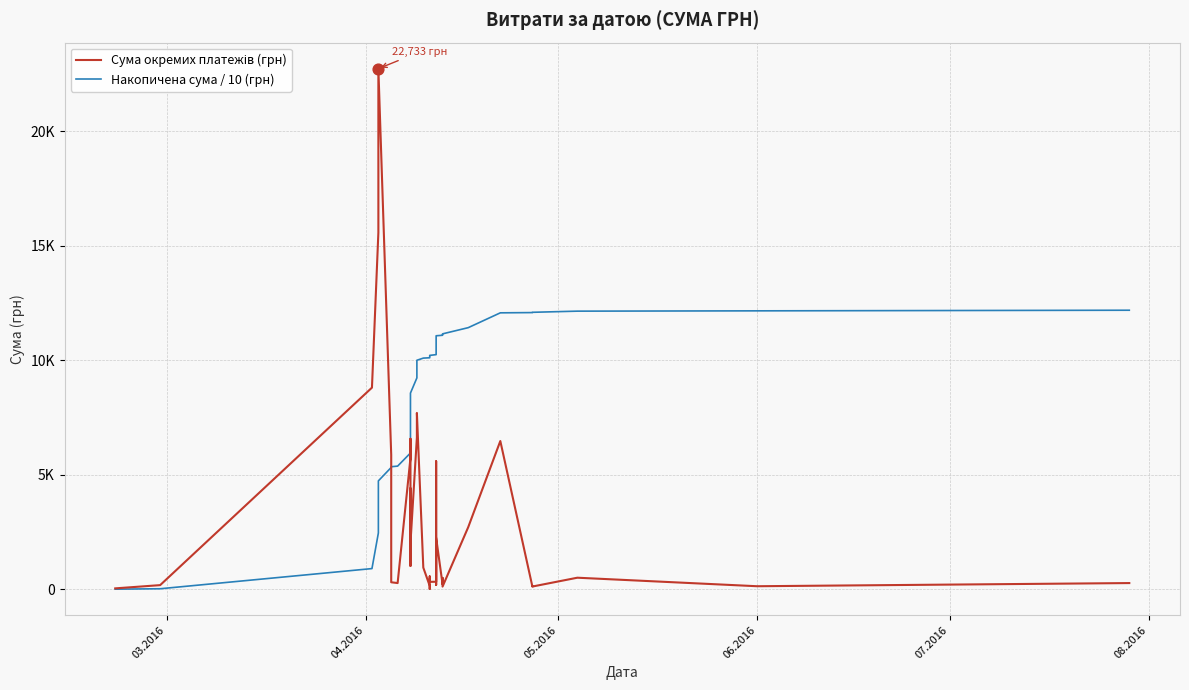

At how many categories does at least one series exceed 2392?

38